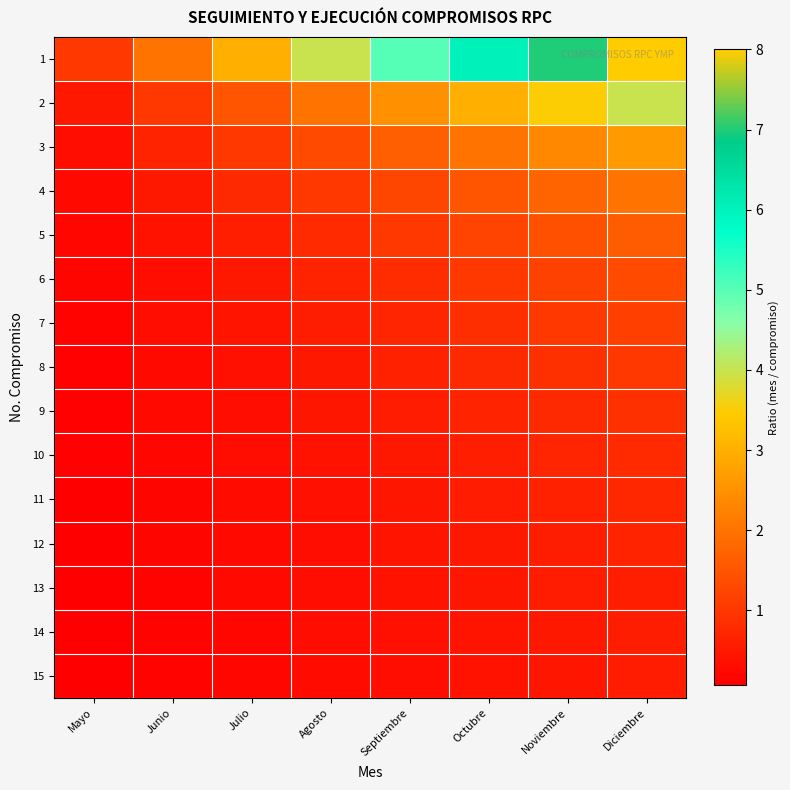

At which category does the chart reach its peak across all series?

Diciembre